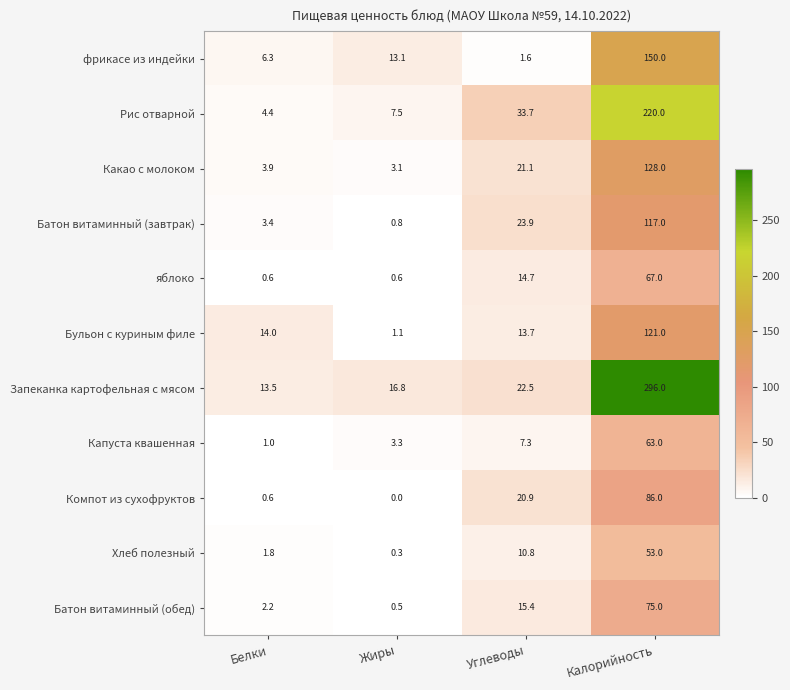

Rank the series by their maximum value, from highest to lowest.

Запеканка картофельная с мясом, Рис отварной, фрикасе из индейки, Какао с молоком, Бульон с куриным филе, Батон витаминный (завтрак), Компот из сухофруктов, Батон витаминный (обед), яблоко, Капуста квашенная, Хлеб полезный